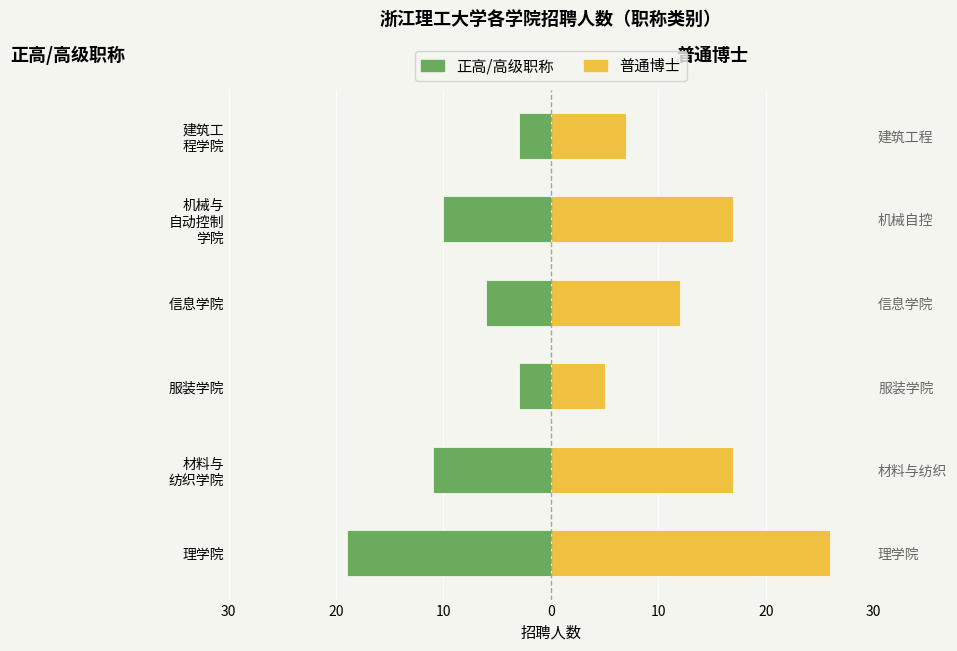

Is it true that 正高/高级职称 equals -19 at 理学院?

True